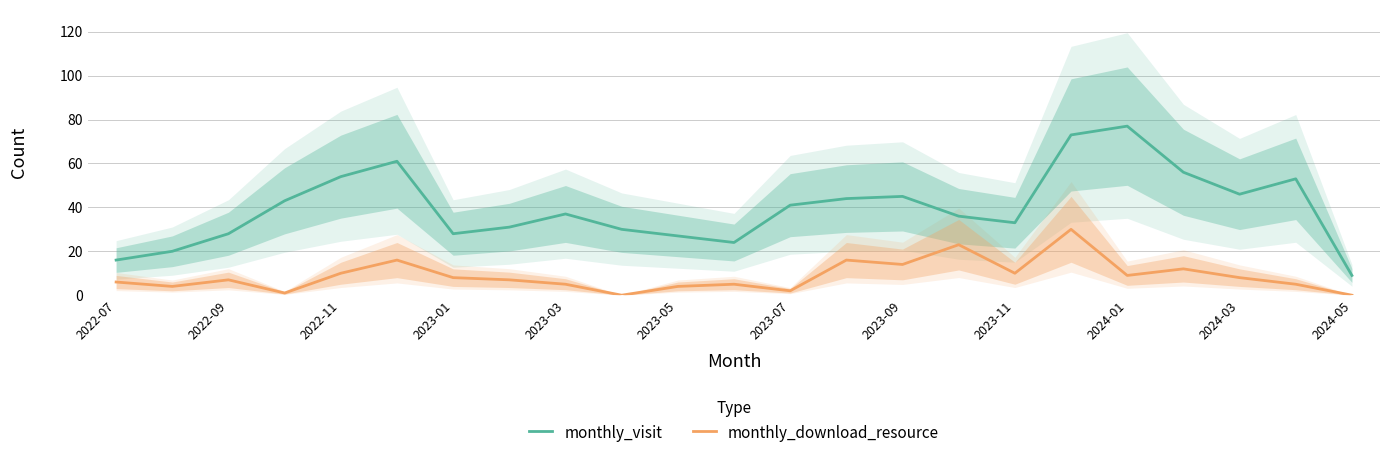

At which label does monthly_visit reach its minimum?

2024-05